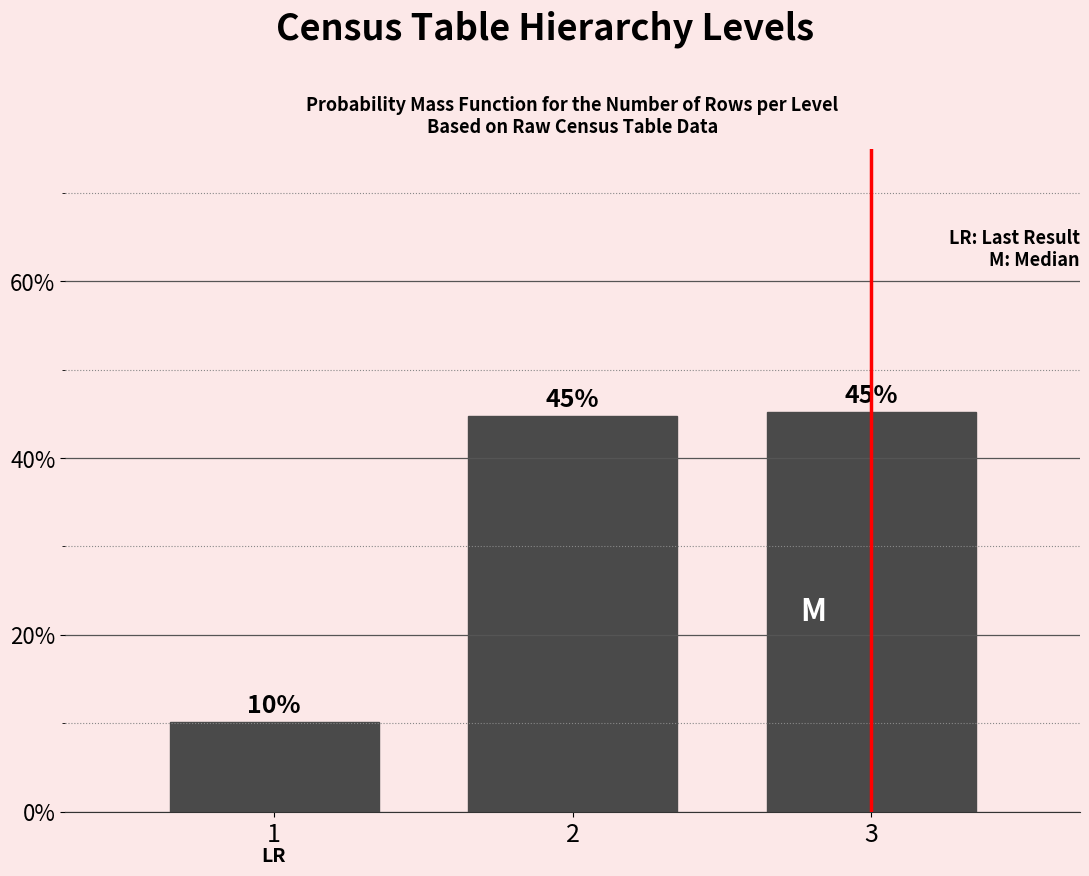

Between 1 and 3, which is larger?

3